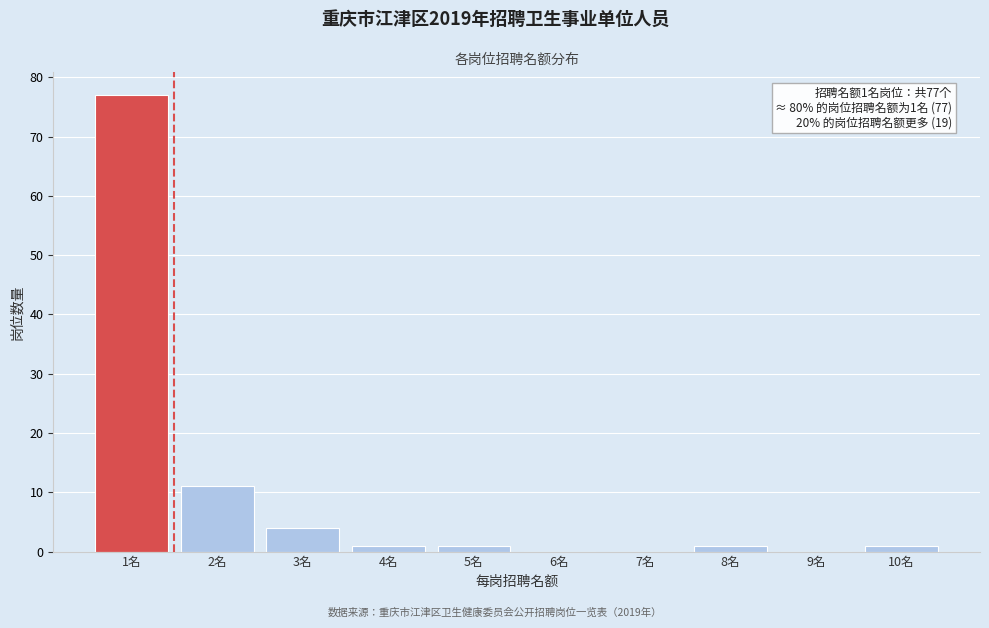

Reading left to right, transcribe all the data shown in this chart.

1名=77	2名=11	3名=4	4名=1	5名=1	6名=0	7名=0	8名=1	9名=0	10名=1